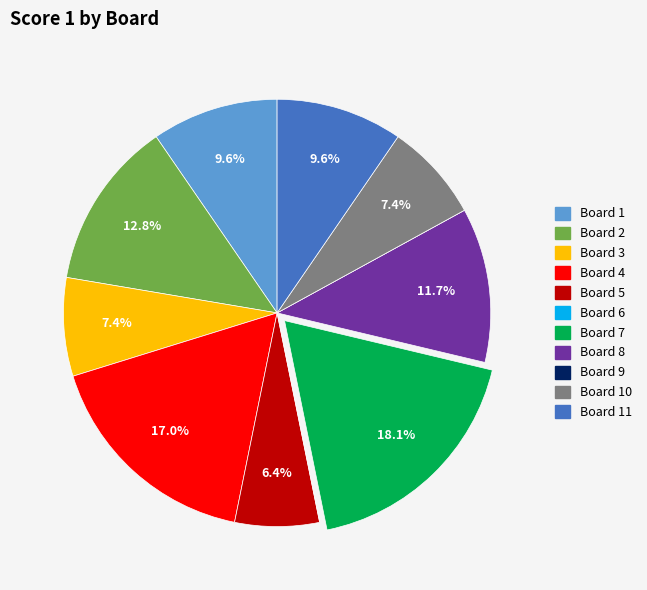

To the nearest percent, what is the combined percentage of Board 8 and Board 3?

19%